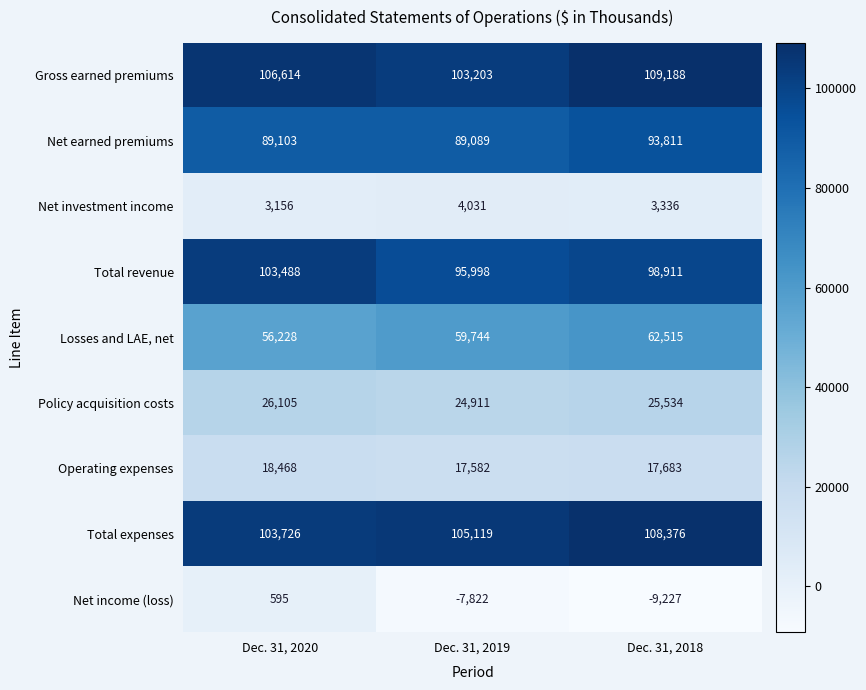

How many categories are shown in the chart?

3